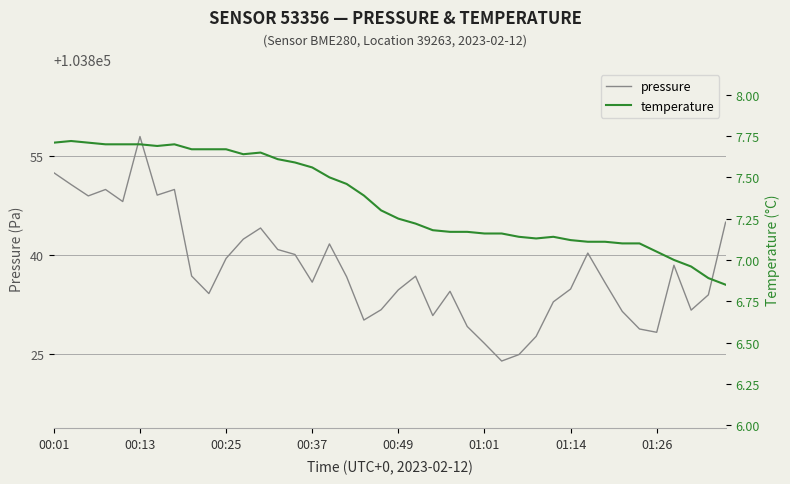

Rank the series by their average value, from lowest to highest.

temperature, pressure